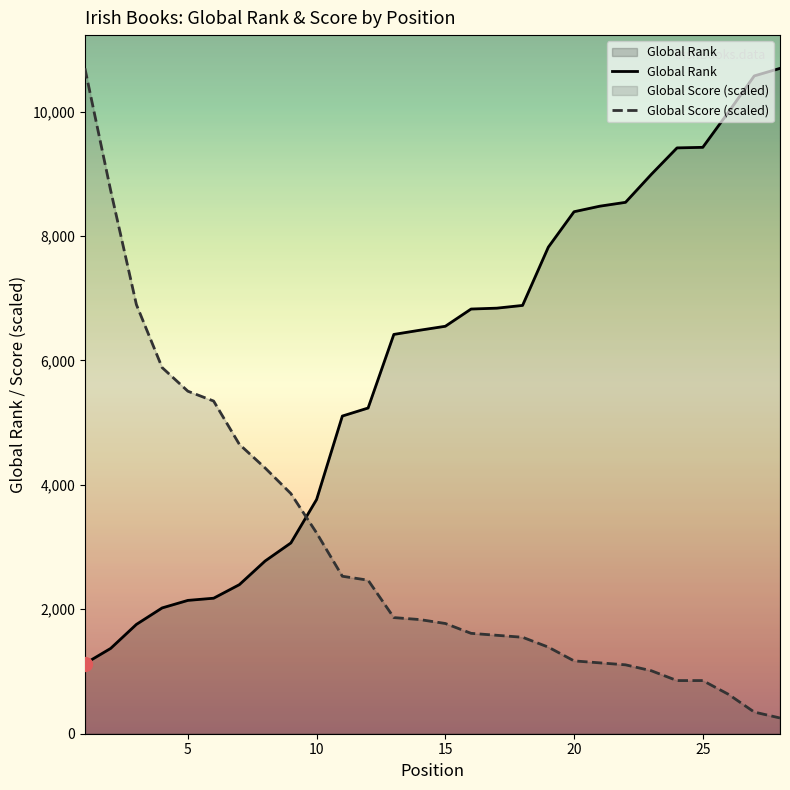

True or false: Global Score (scaled) has a value of 4341.0 at 10.

False